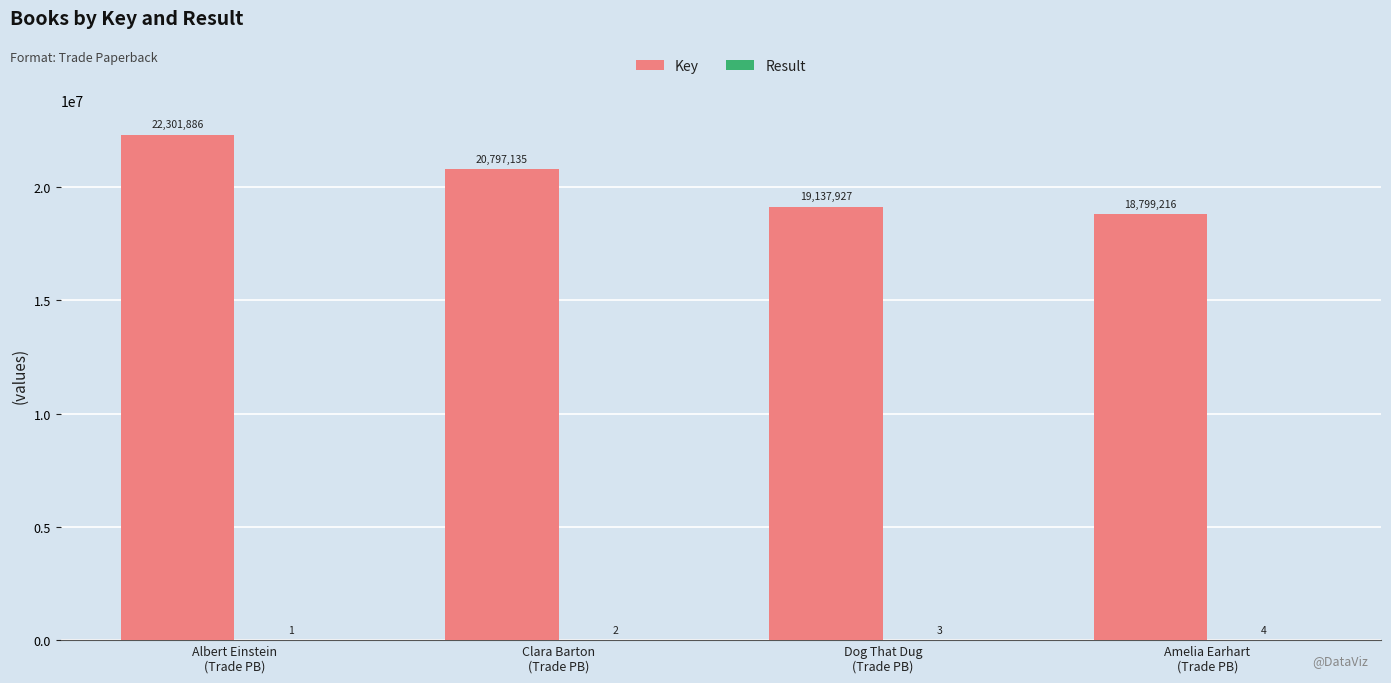

What is the maximum value shown in the chart?

22301886